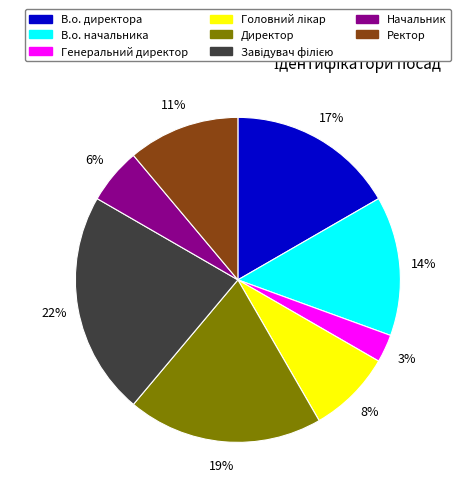

What is the smallest slice in the pie chart?

Генеральний директор